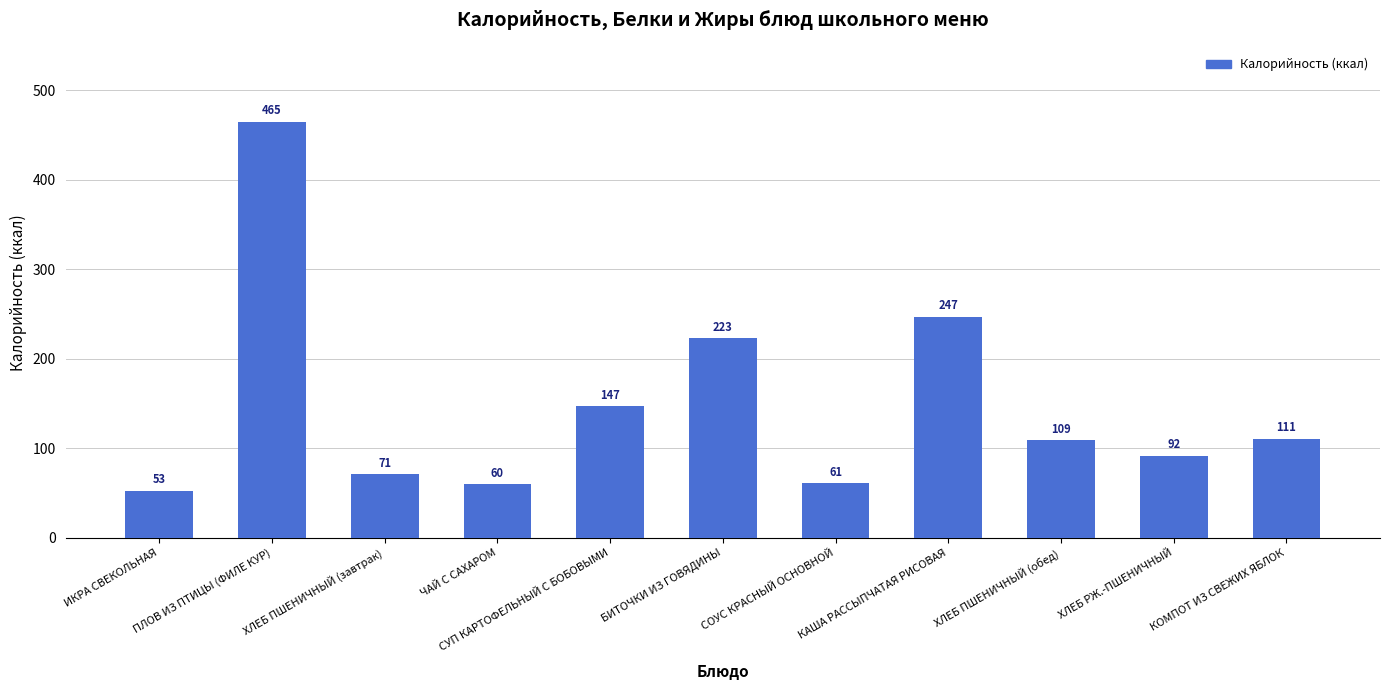

What is the sum of all values?

1639